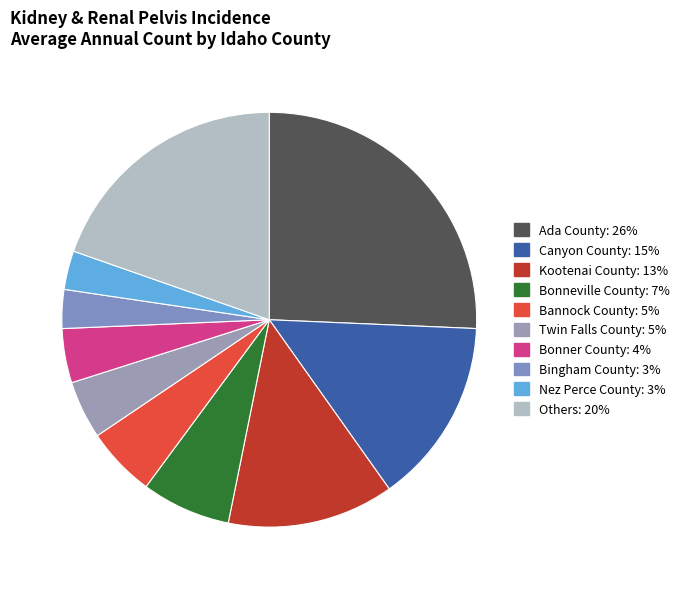

How many segments does this pie chart have?

10